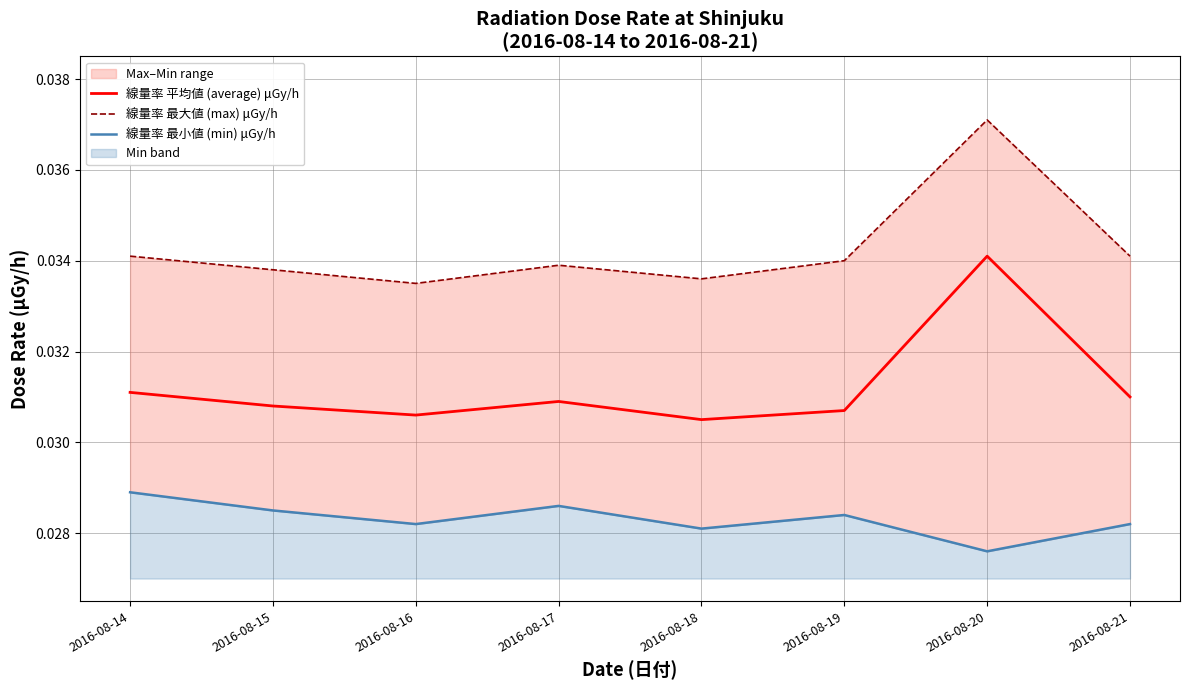

Does the chart display data point markers on the line(s)?

No